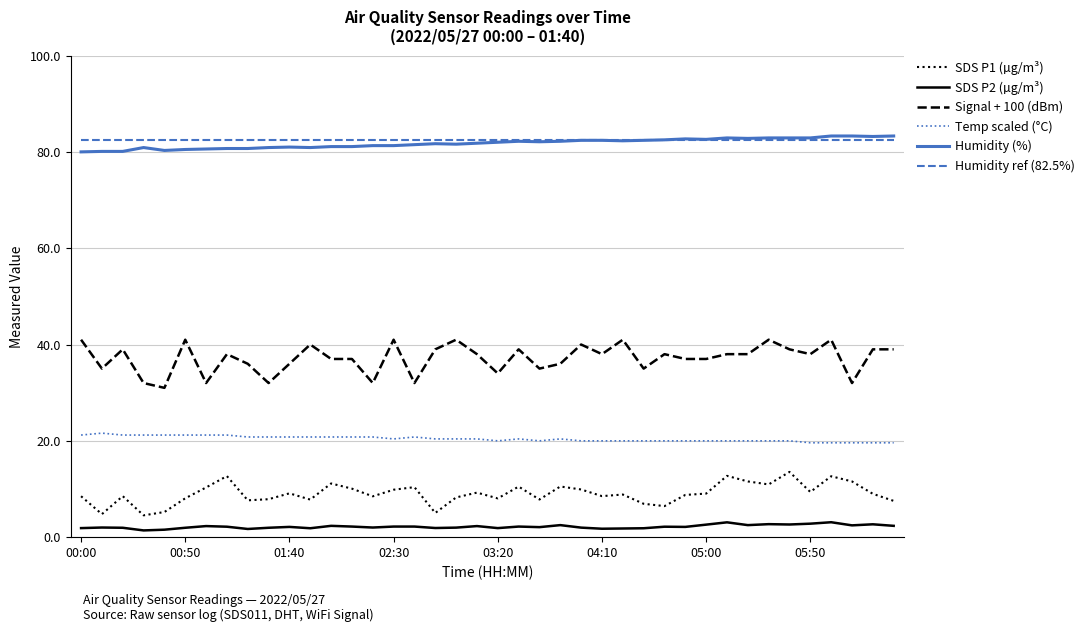

True or false: Humidity ref (82.5%) and SDS P1 (µg/m³) intersect in this chart.

False